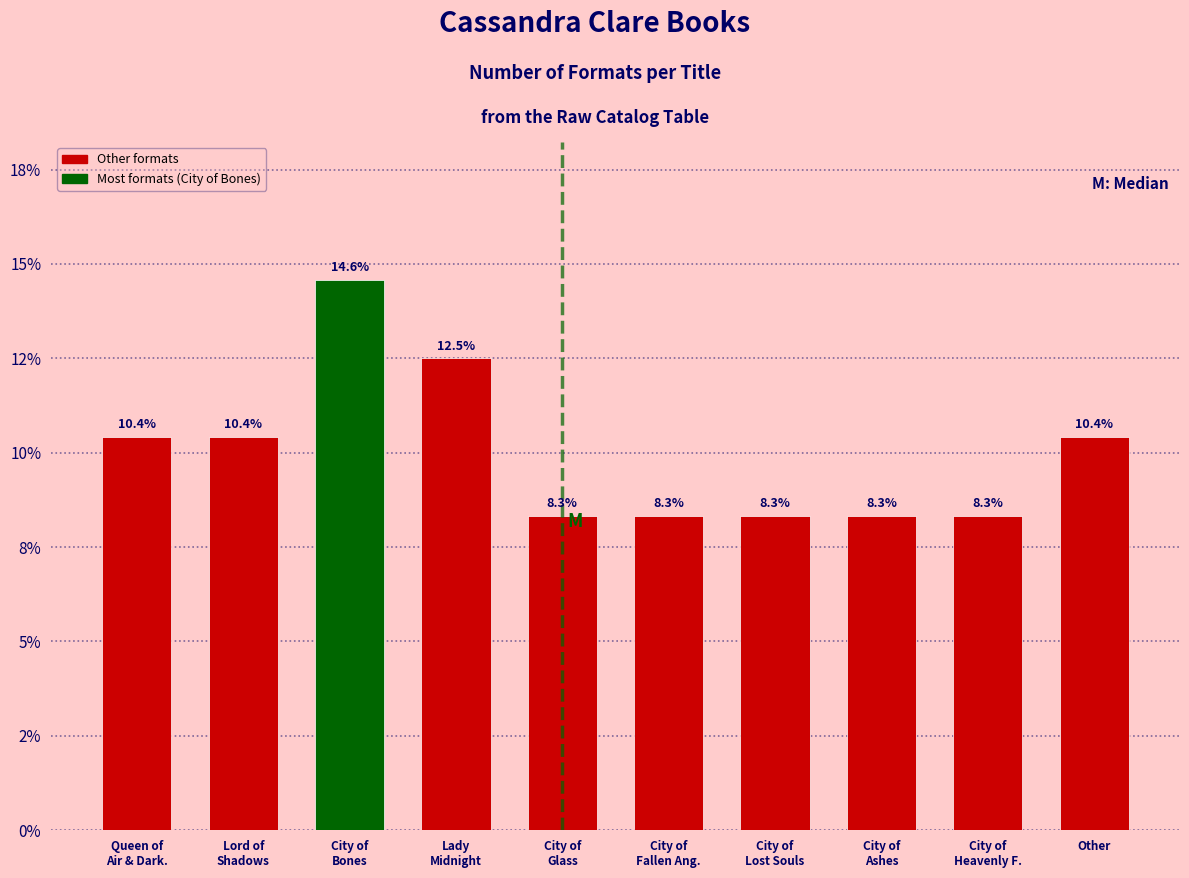

Does the chart contain any negative values?

No